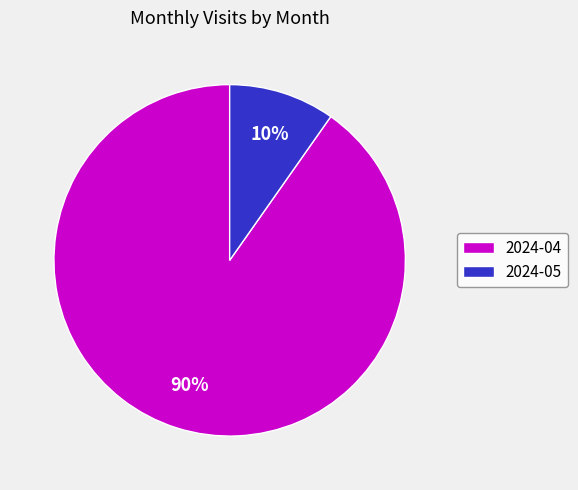

To the nearest percent, what portion does 2024-05 represent?

10%